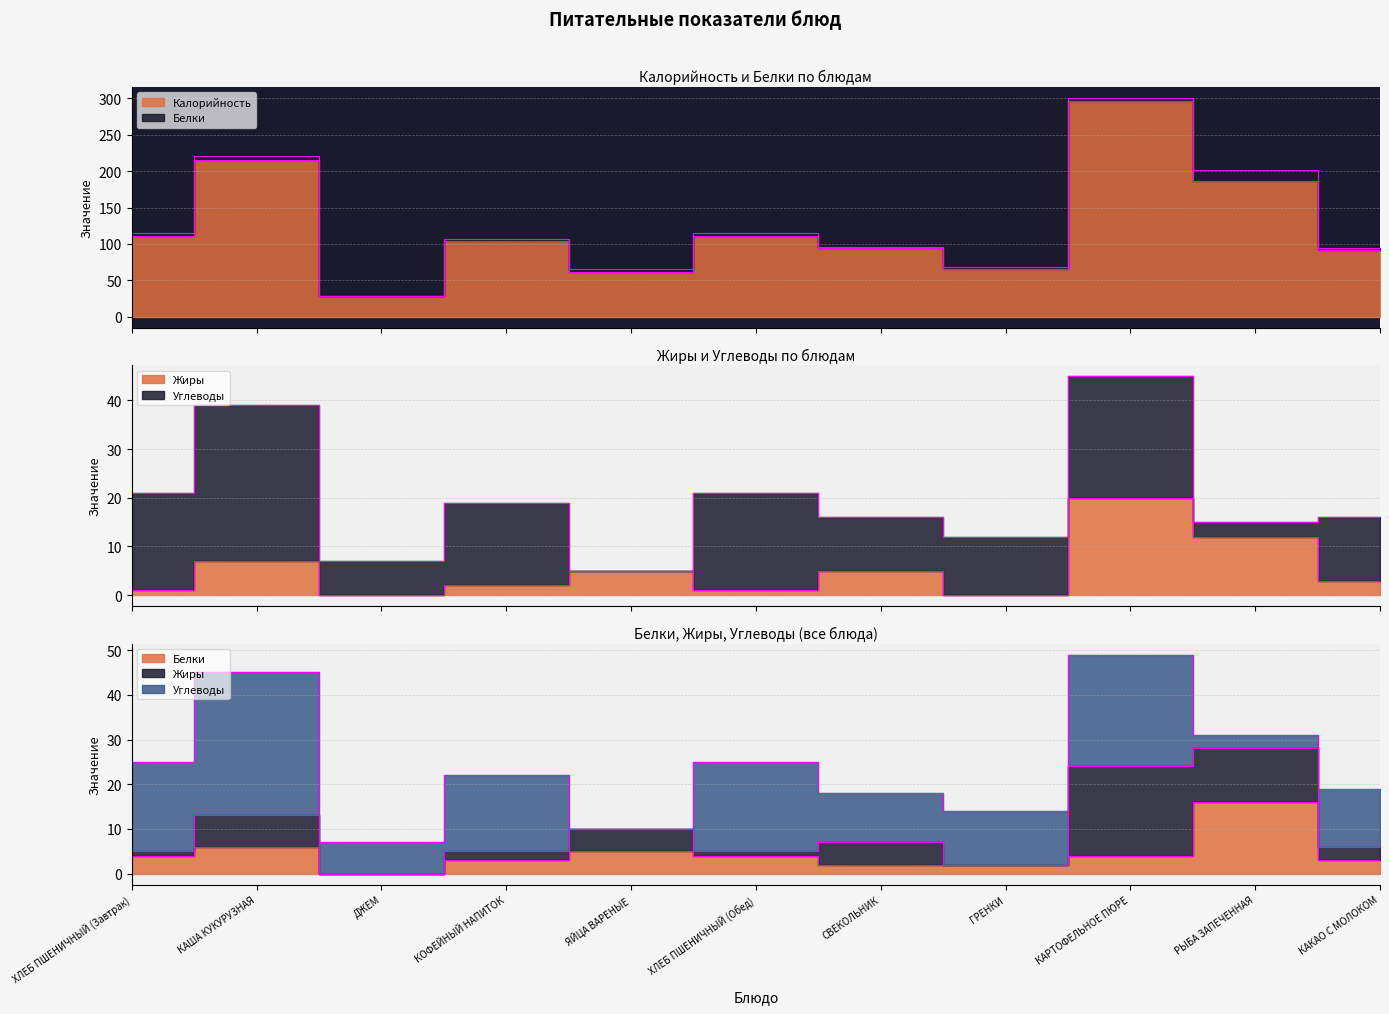

True or false: Калорийность and Белки cross at least once.

False